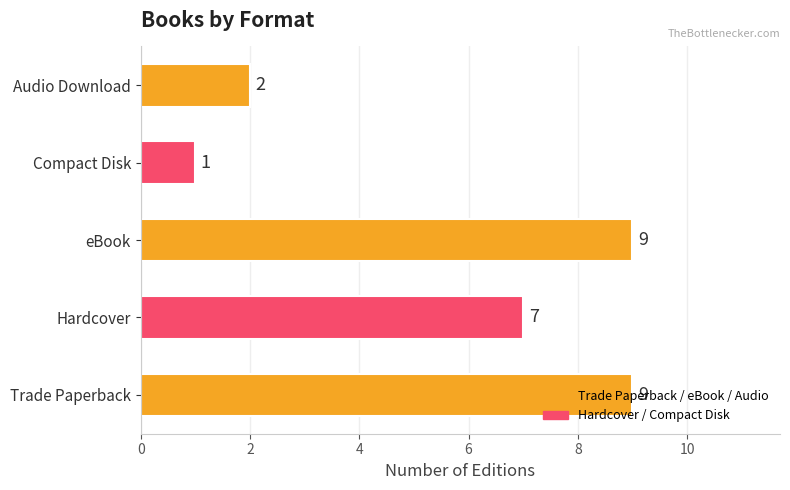

Approximately how many times larger is the value at Hardcover compared to Compact Disk?

7.0